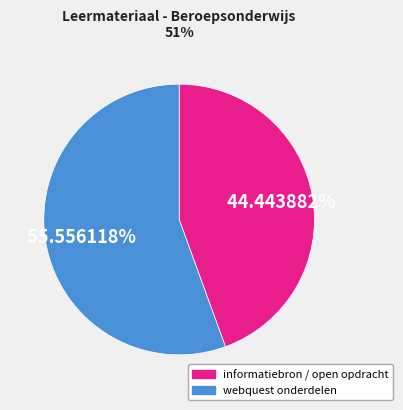

Is there a majority slice in this chart?

Yes